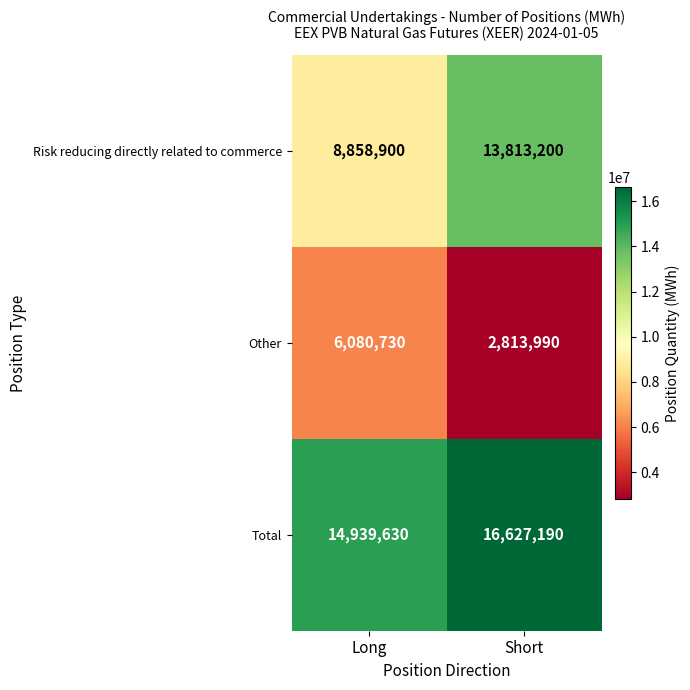

Reading right to left, what are all the values shown in this chart?

Risk reducing directly related to commerce: 13813200	8858900
Other: 2813990	6080730
Total: 16627190	14939630